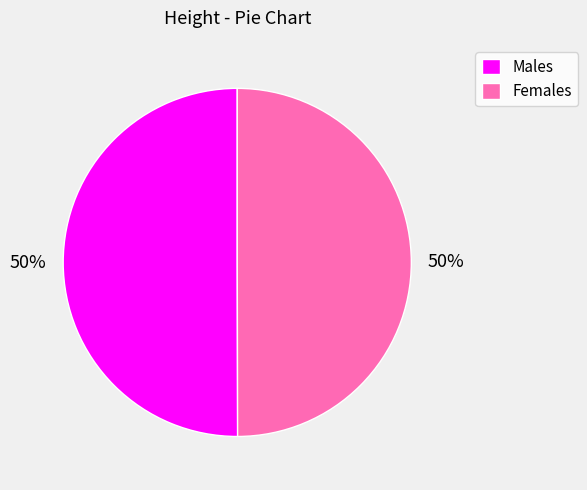

What percentage is the Males slice, to the nearest percent?

50%